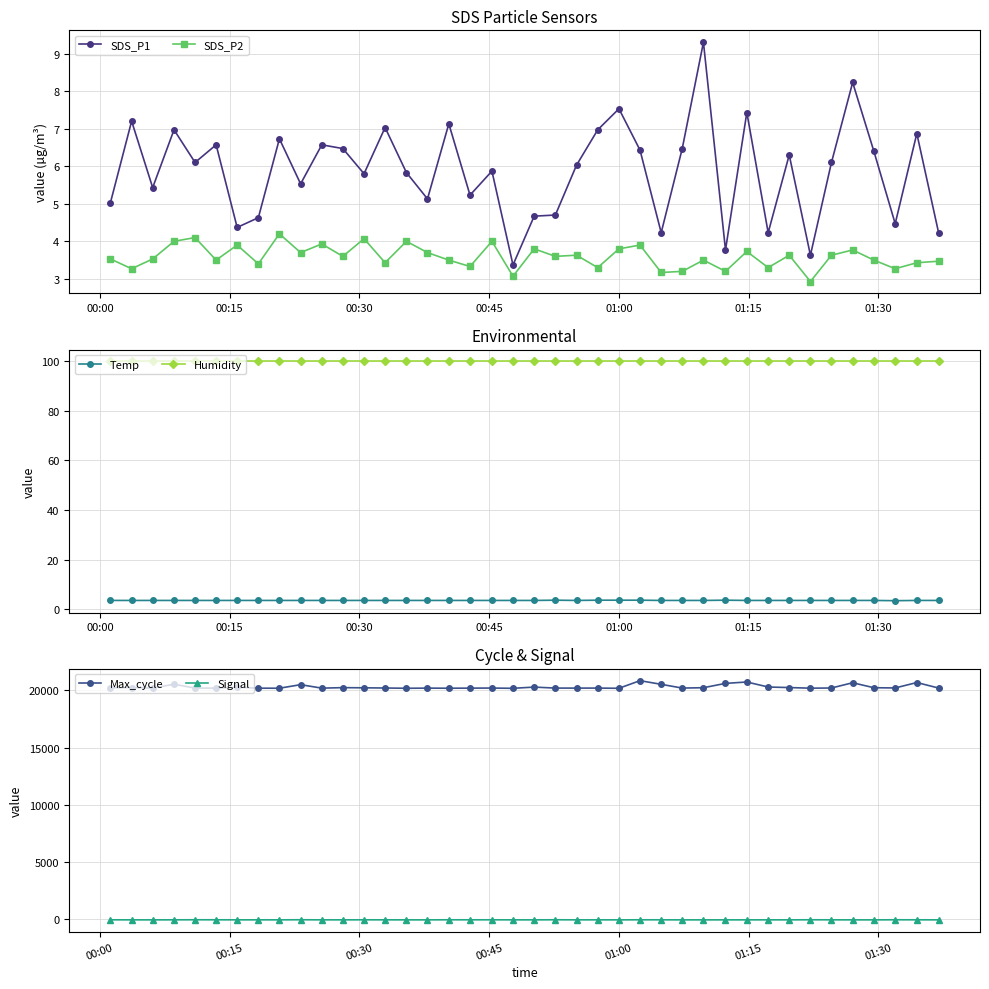

Which series has the largest range (max minus min)?

Max_cycle